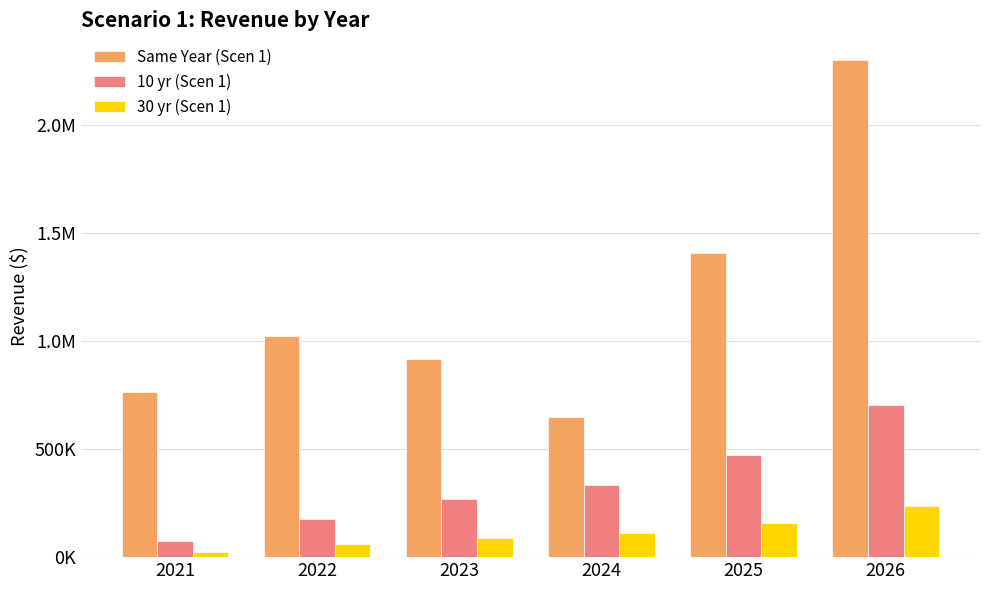

At which label does Same Year (Scen 1) first exceed 1022002?

2022